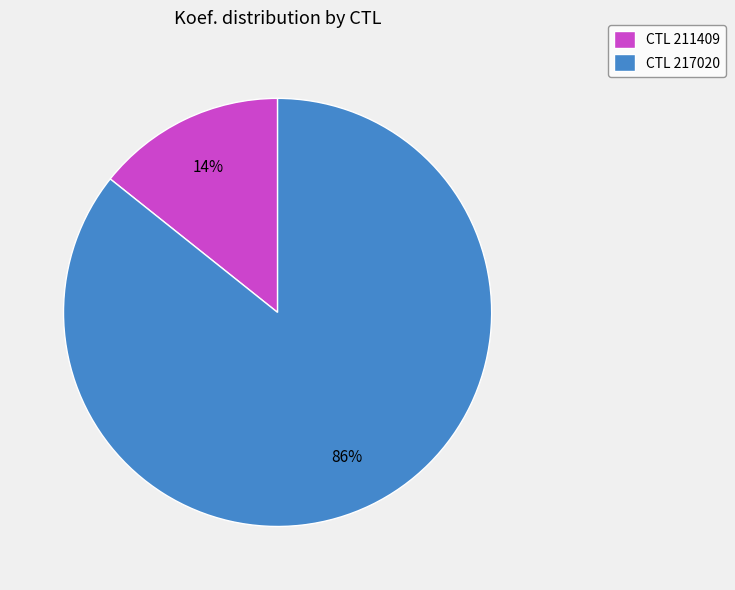

What is the smallest slice in the pie chart?

CTL 211409